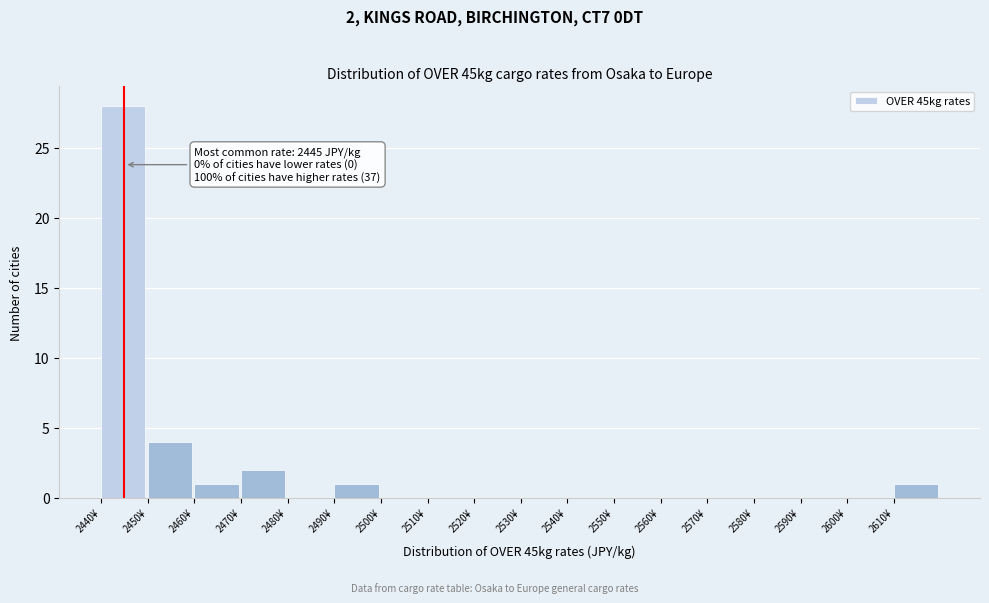

Which range on the x-axis has the tallest bar?

2440 to 2450